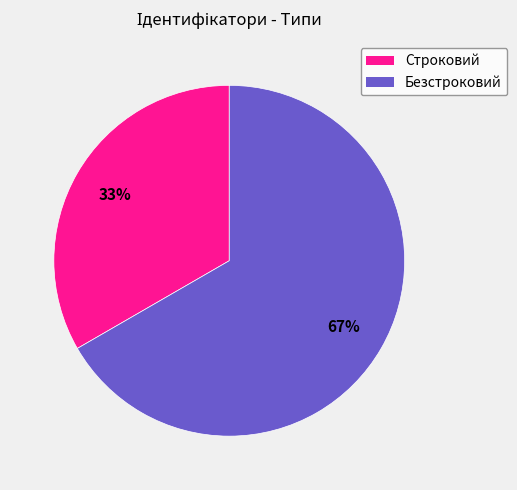

Between Строковий and Безстроковий, which is larger?

Безстроковий